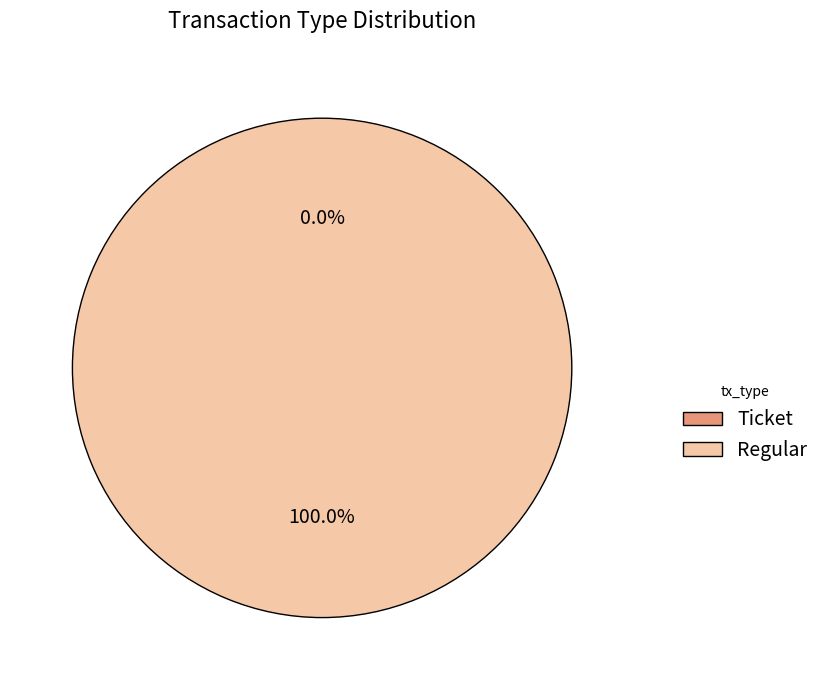

True or false: Ticket accounts for 15% of the total.

False